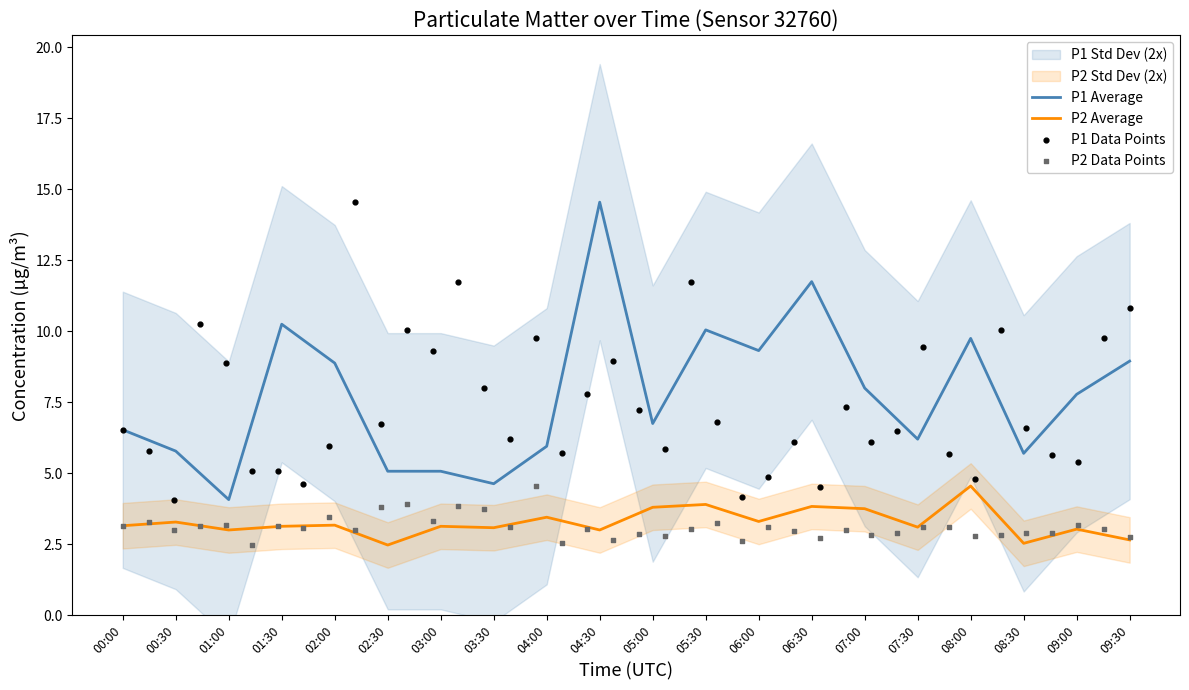

What is the total value across all series at 02:00?

12.1